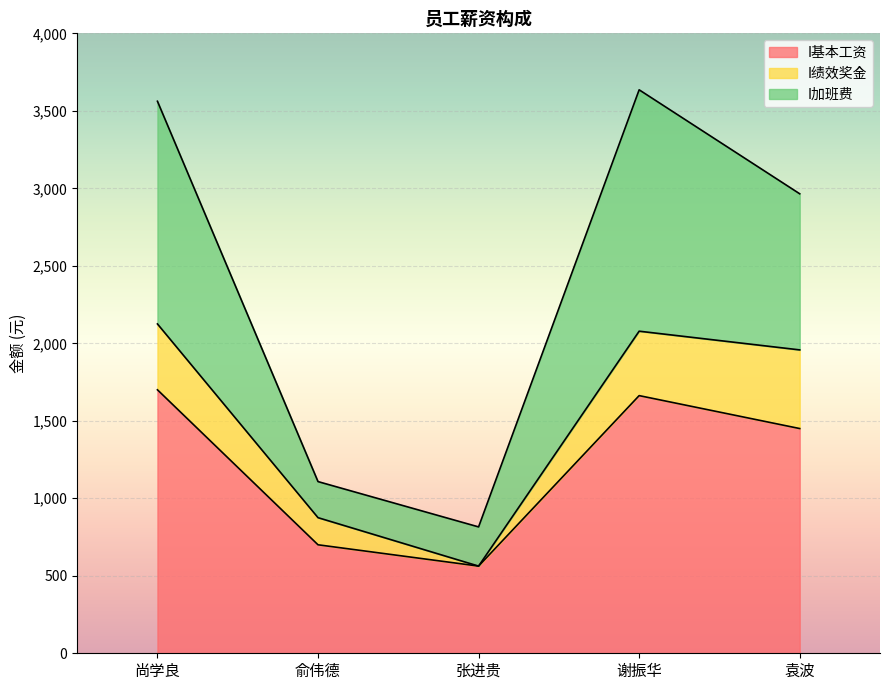

True or false: I加班费 and I基本工资 intersect in this chart.

False